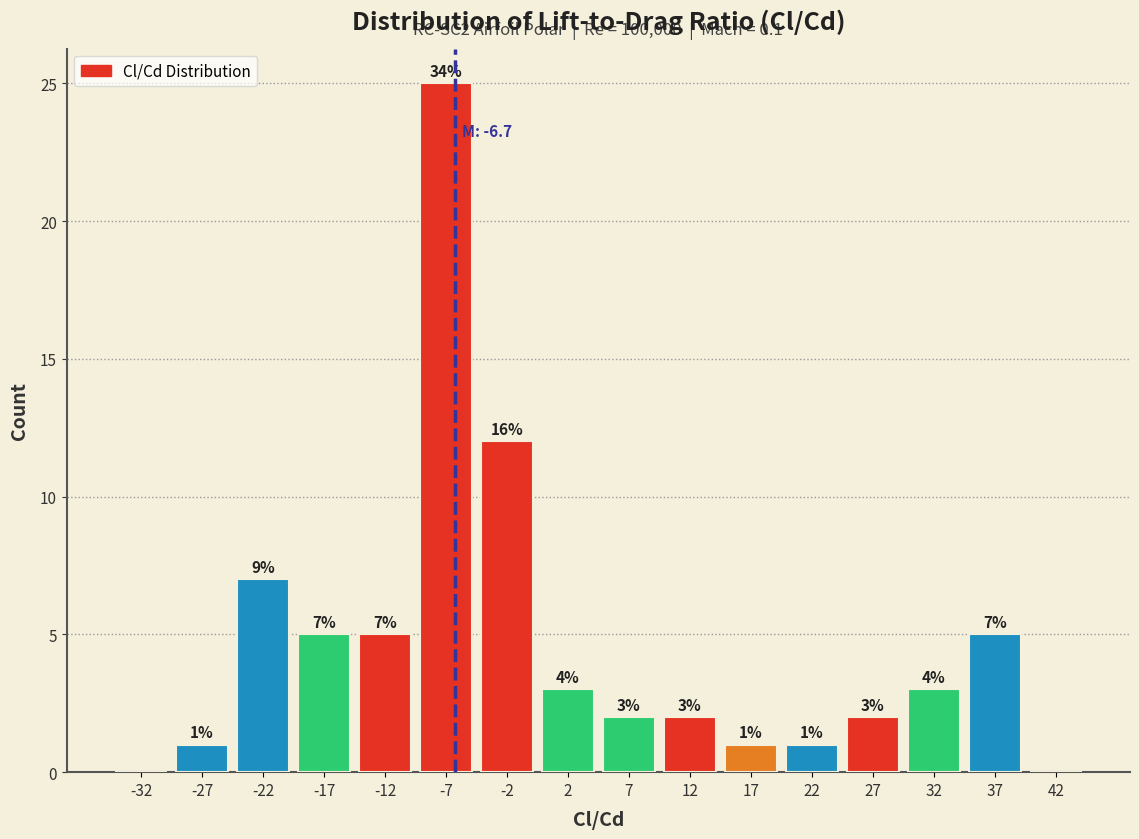

Over which range of the x-axis is the bar tallest?

-10 to -5